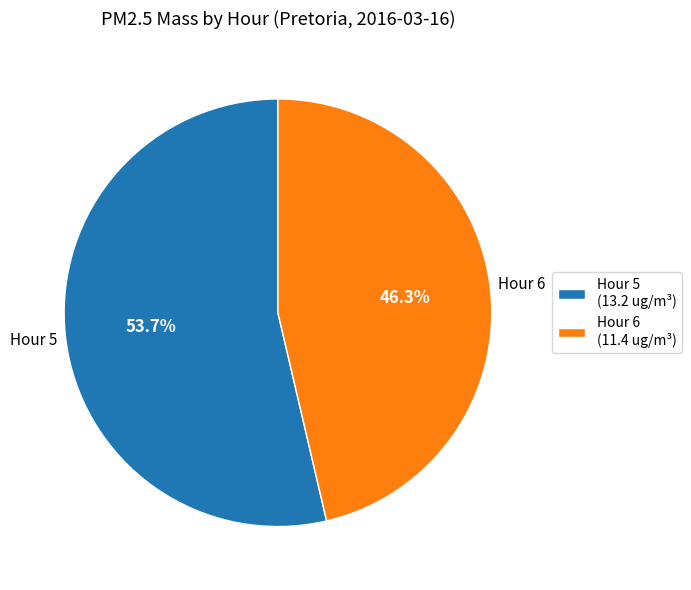

Rank the categories by value from lowest to highest.

Hour 6, Hour 5